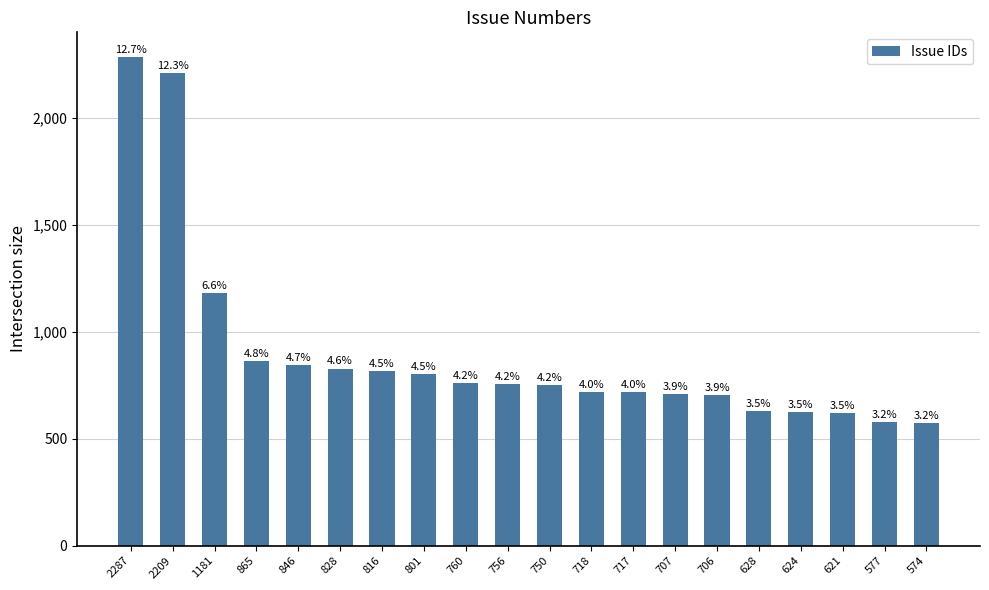

Are the bars grouped side by side (vs. stacked)?

No